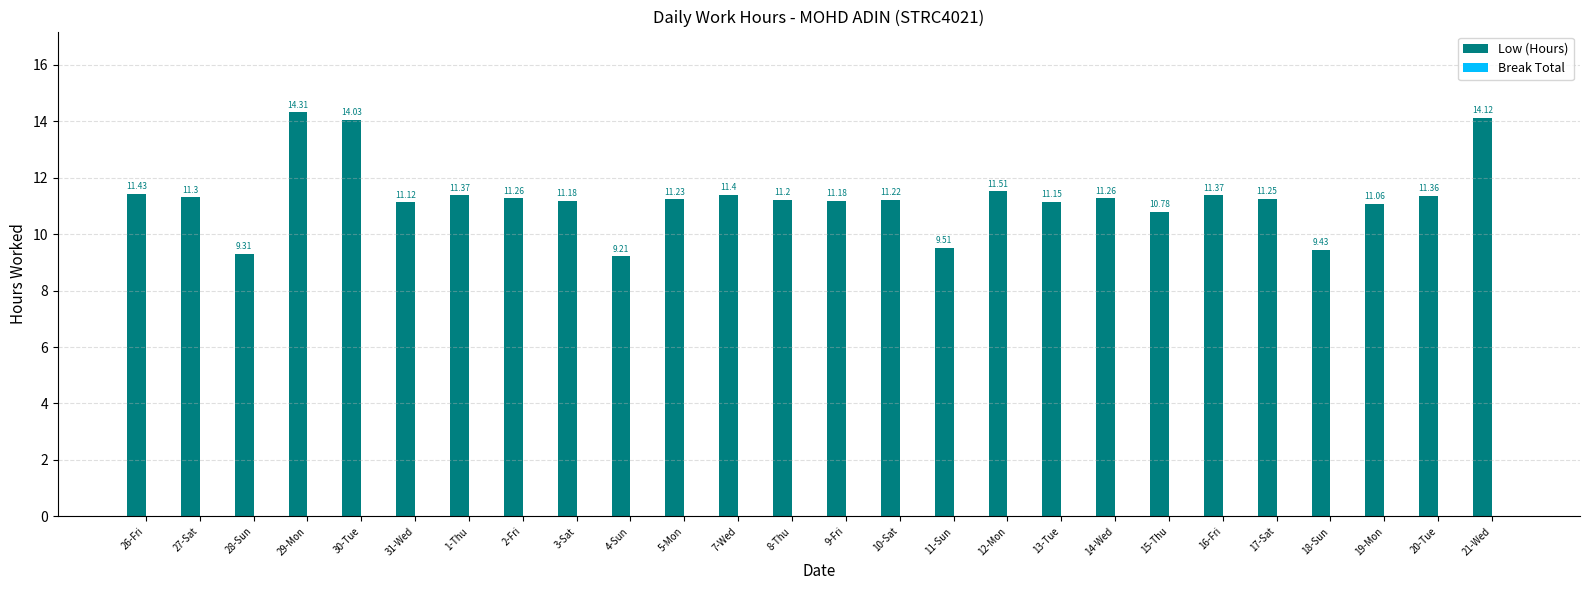

How many bars are there in total?

26